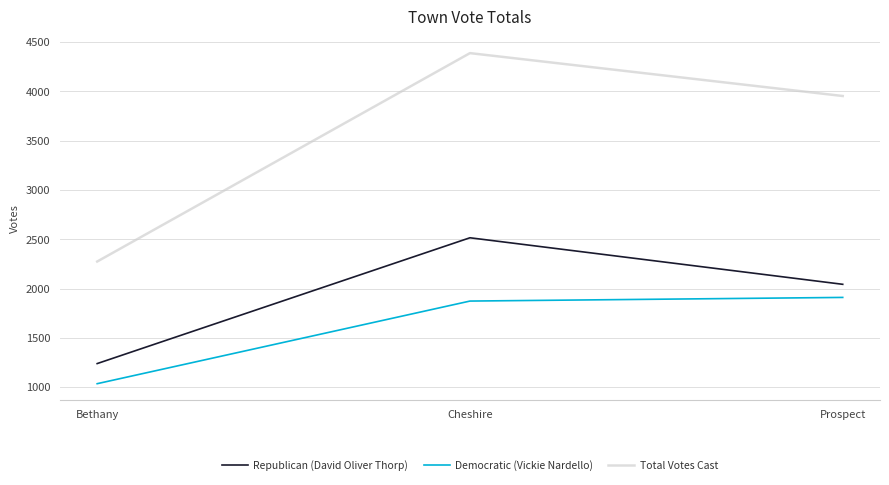

What is the highest value of the Democratic (Vickie Nardello) series?

1910